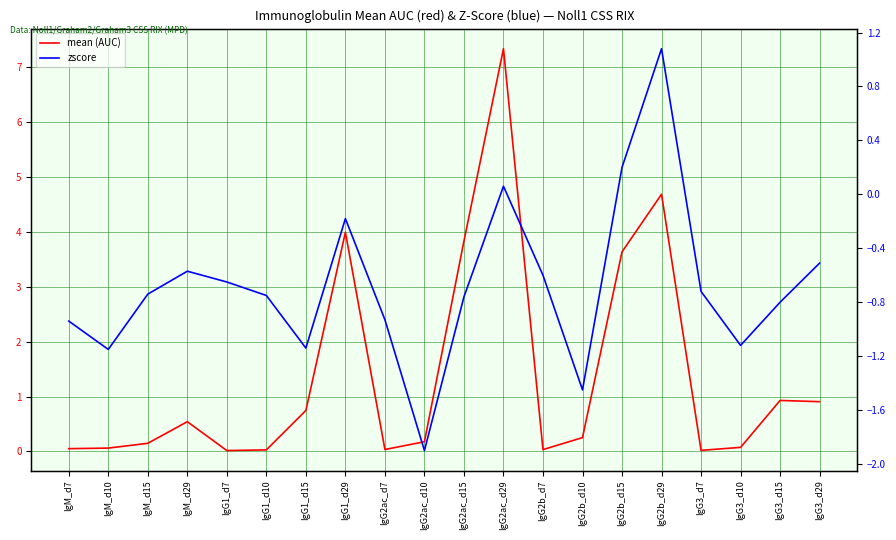

What is the difference between the highest and lowest values at IgG2ac_d10?

2.1